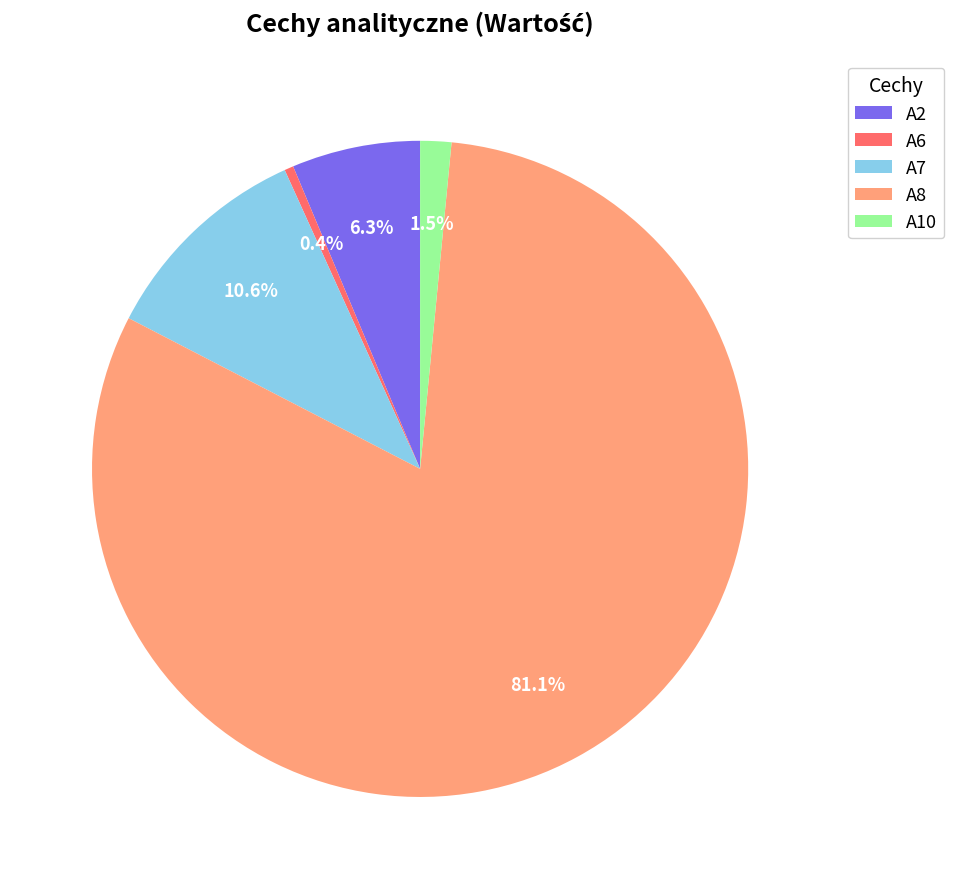

To the nearest percent, what is the difference between the largest and smallest slice percentages?

81%